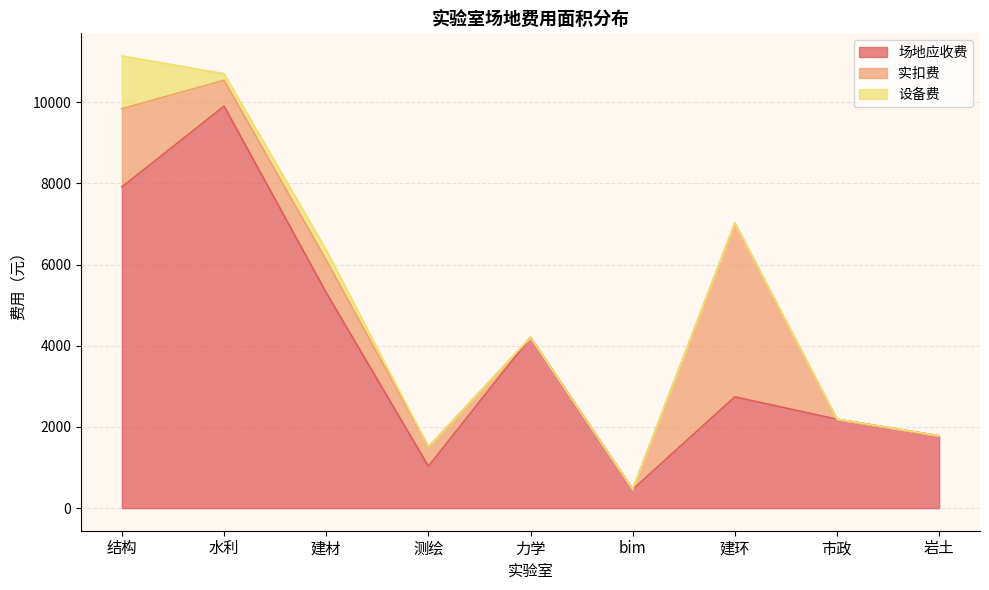

Does the chart have visible grid lines?

Yes